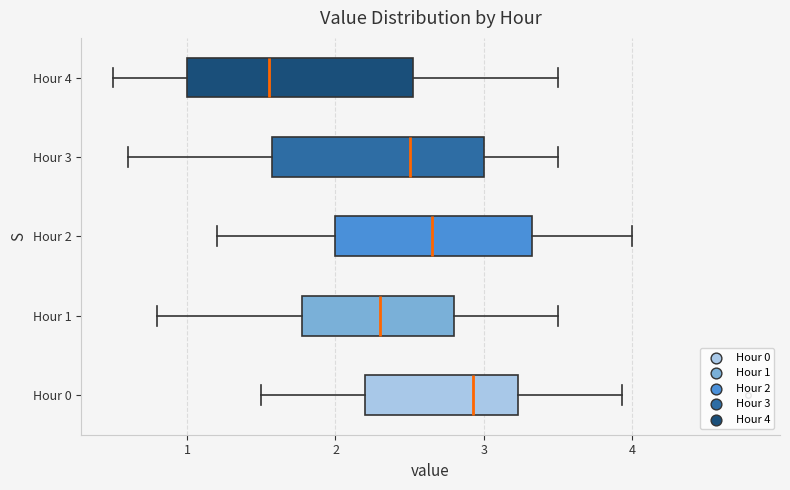

Which box is the widest, from its left edge to its right edge?

Hour 4